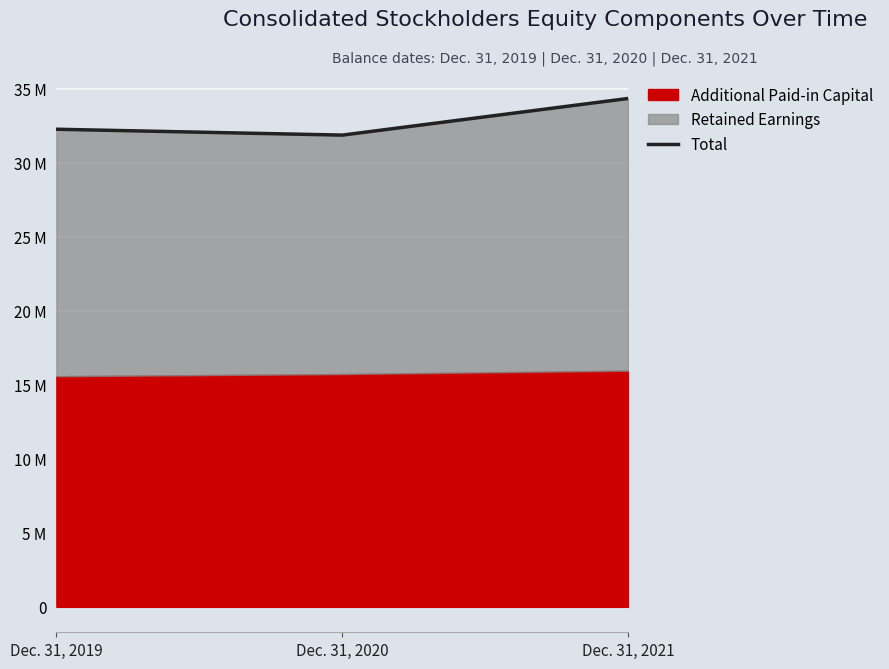

Reading left to right, what are all the values shown in this chart?

Dec. 31, 2019=32257261	Dec. 31, 2020=31860725	Dec. 31, 2021=34338589